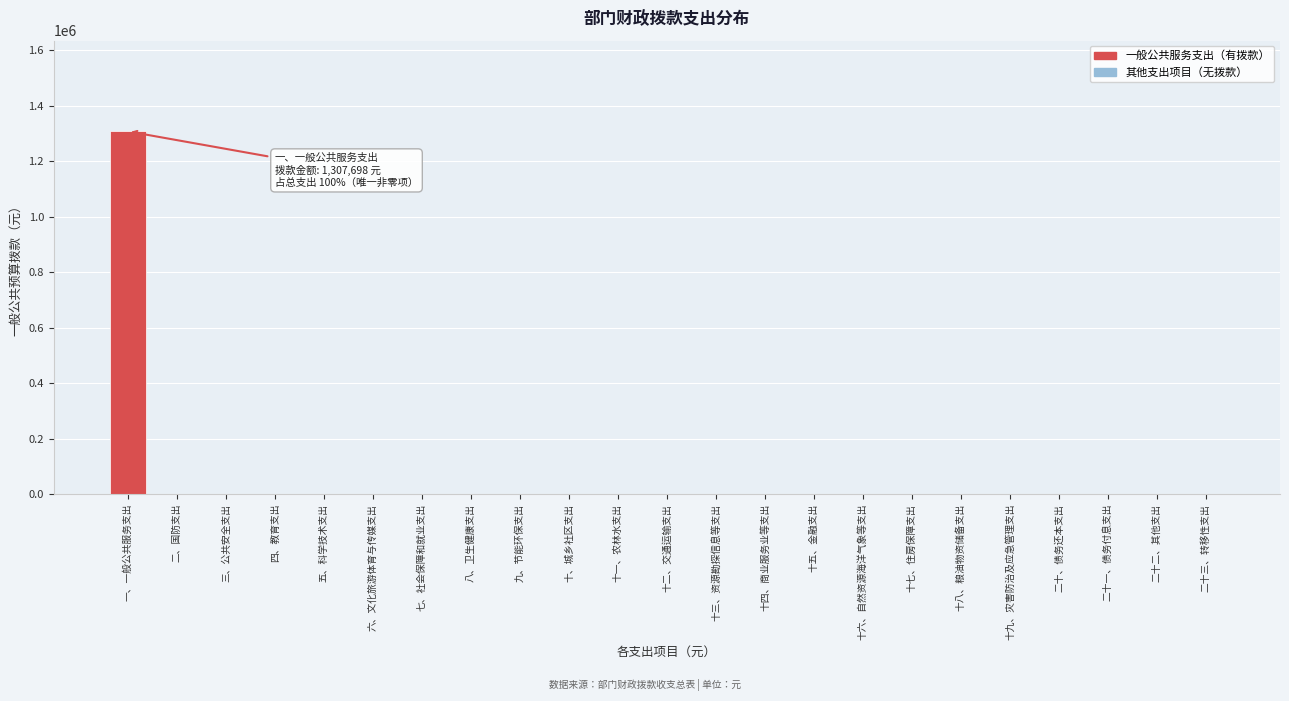

Reading left to right, extract all data points from this chart.

一、一般公共服务支出=1307698	二、国防支出=0	三、公共安全支出=0	四、教育支出=0	五、科学技术支出=0	六、文化旅游体育与传媒支出=0	七、社会保障和就业支出=0	八、卫生健康支出=0	九、节能环保支出=0	十、城乡社区支出=0	十一、农林水支出=0	十二、交通运输支出=0	十三、资源勘探信息等支出=0	十四、商业服务业等支出=0	十五、金融支出=0	十六、自然资源海洋气象等支出=0	十七、住房保障支出=0	十八、粮油物资储备支出=0	十九、灾害防治及应急管理支出=0	二十、债务还本支出=0	二十一、债务付息支出=0	二十二、其他支出=0	二十三、转移性支出=0